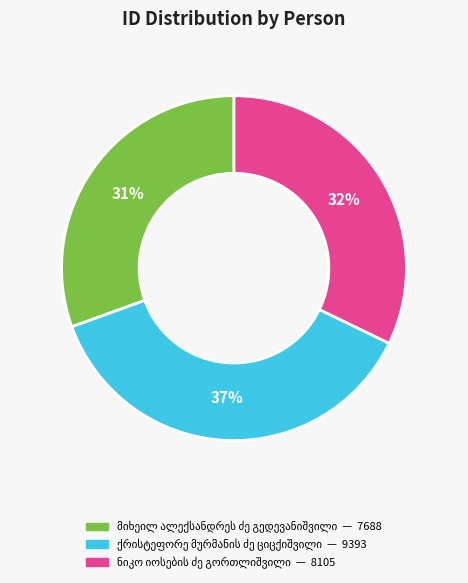

Is there a majority slice in this chart?

No